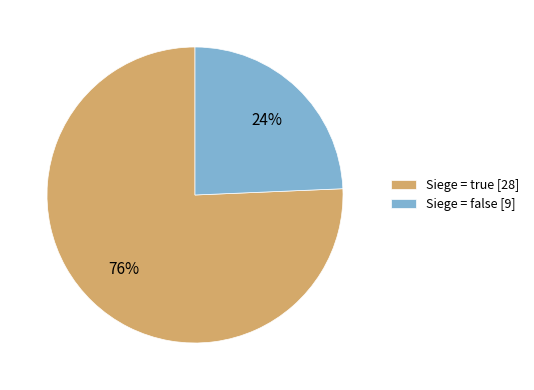

To the nearest percent, what is the average slice percentage?

50%